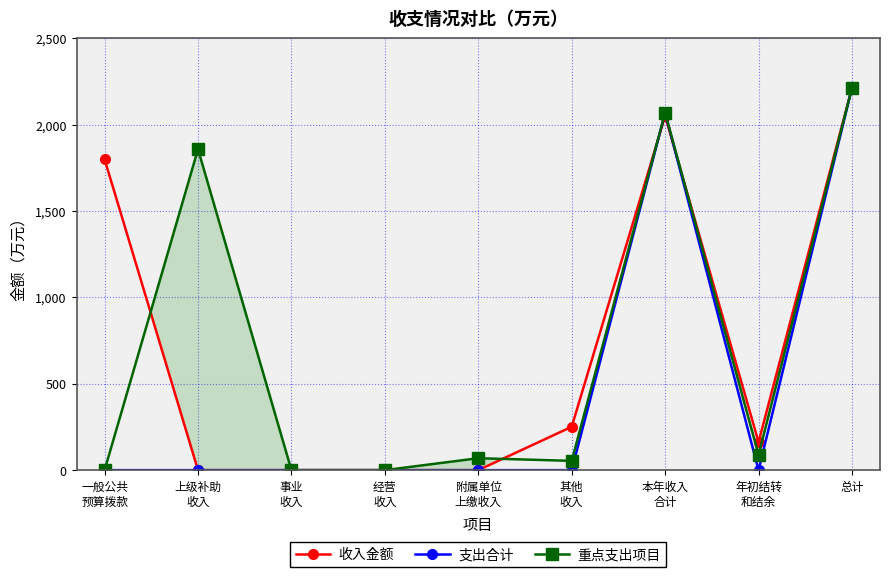

Reading right to left, extract all data points from this chart.

收入金额: 2212.4	162.2	2050.2	251.0	0.0	0.0	0.0	0.0	1799.2
支出合计: 2212.4	0.0	2068.3	0.0	0.0	0.0	0.0	0.0	0.0
重点支出项目: 2212.4	88.3	2068.3	53.6	69.1	0.0	0.0	1857.2	0.0